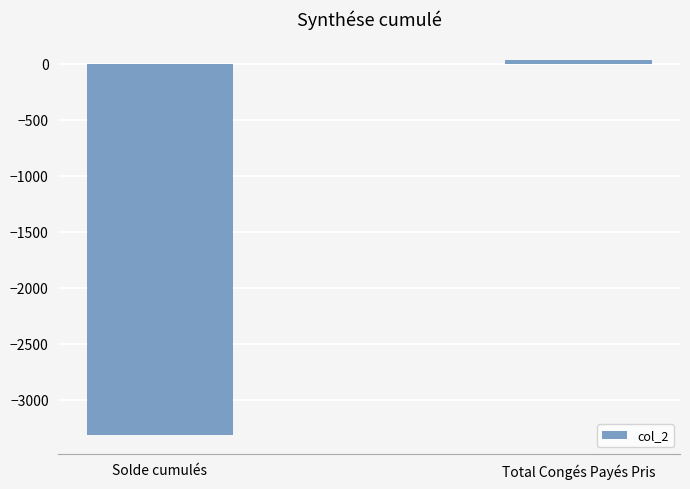

The value at Solde cumulés is -3314.3. True or false?

True